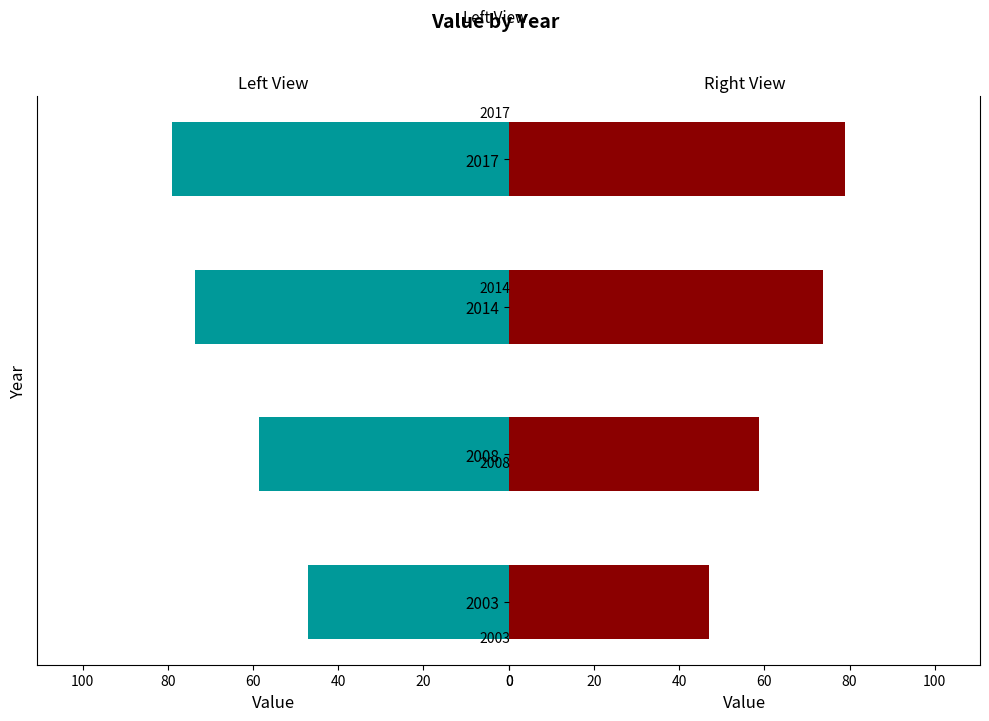

What is the value of the Value (Left) bar at the 3rd from the left?

73.7